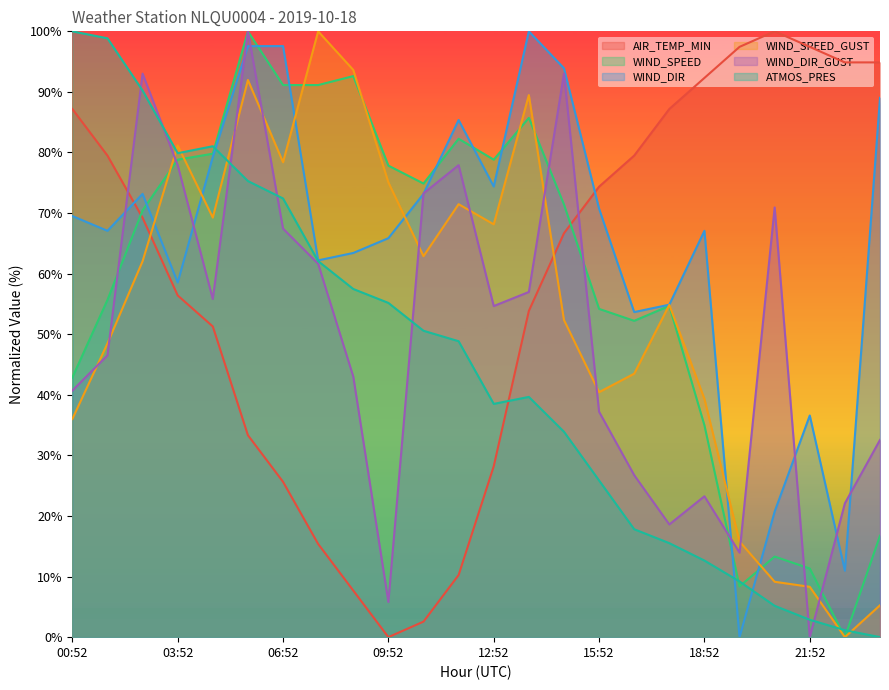

What are all the series names shown in the legend?

AIR_TEMP_MIN, WIND_SPEED, WIND_DIR, WIND_SPEED_GUST, WIND_DIR_GUST, ATMOS_PRES